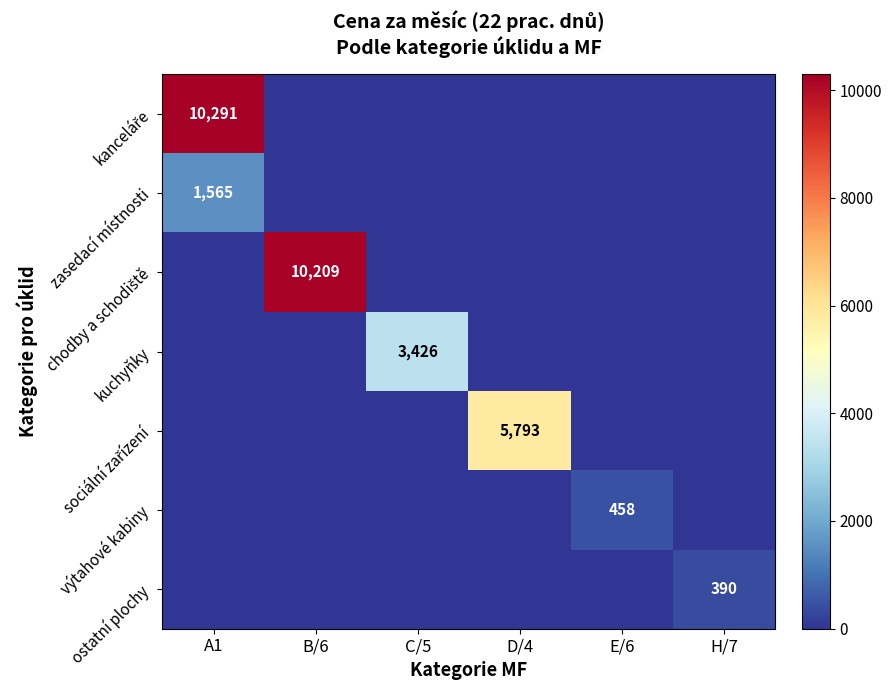

Where is zasedací místnosti nearest to the value 782?

B/6